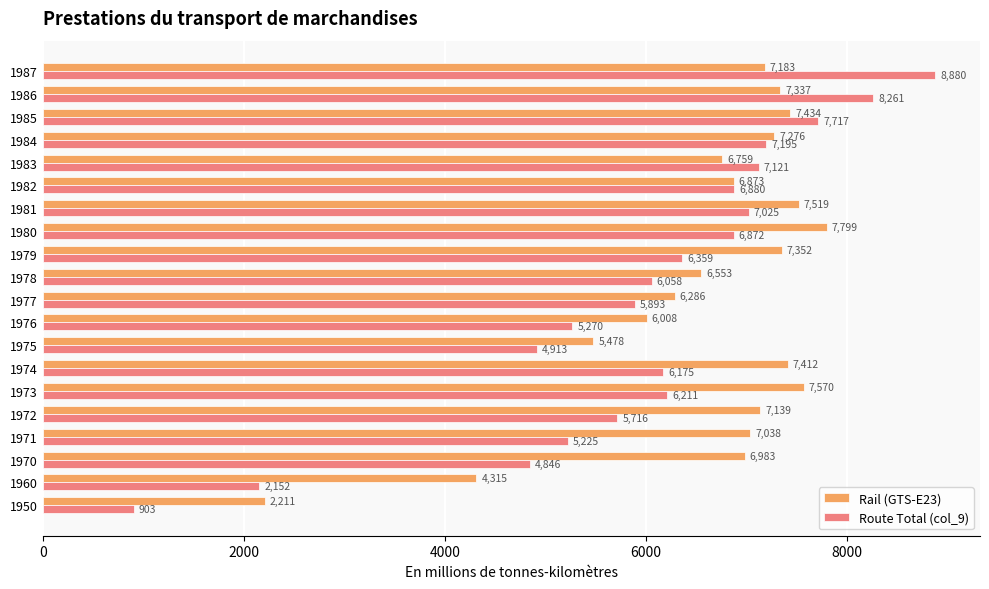

Rank the series by their average value, from highest to lowest.

Rail (GTS-E23), Route Total (col_9)